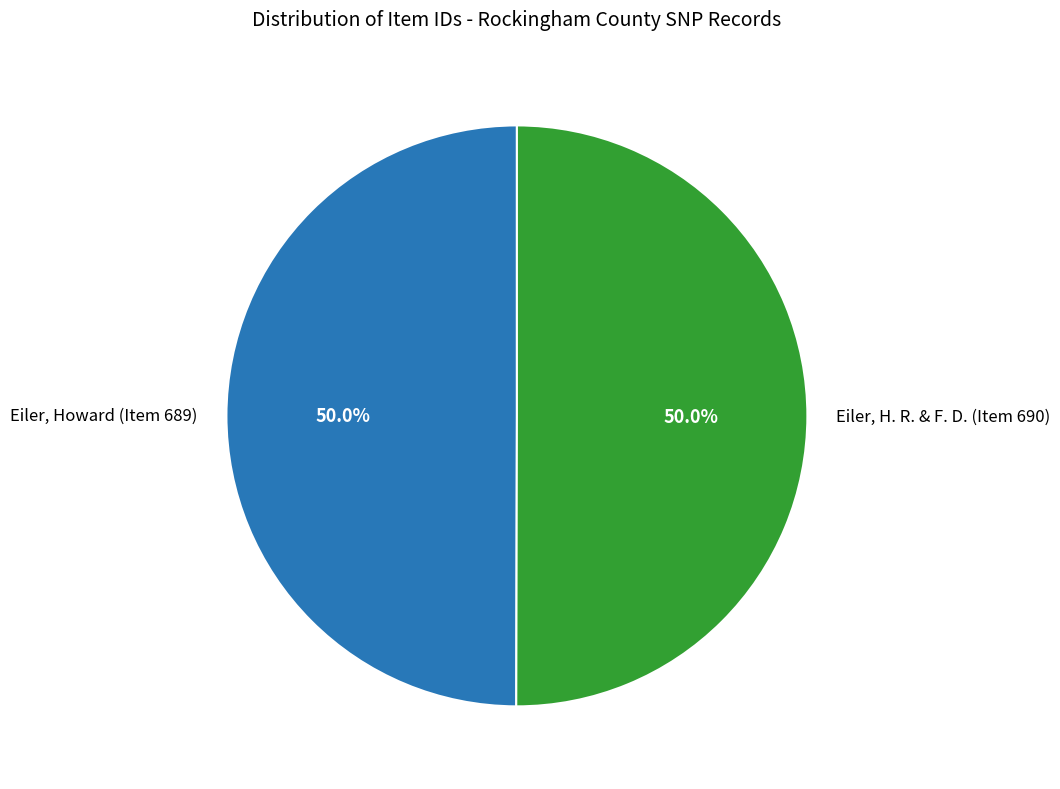

Combined, do Eiler, Howard (Item 689) and Eiler, H. R. & F. D. (Item 690) account for over 50%?

Yes